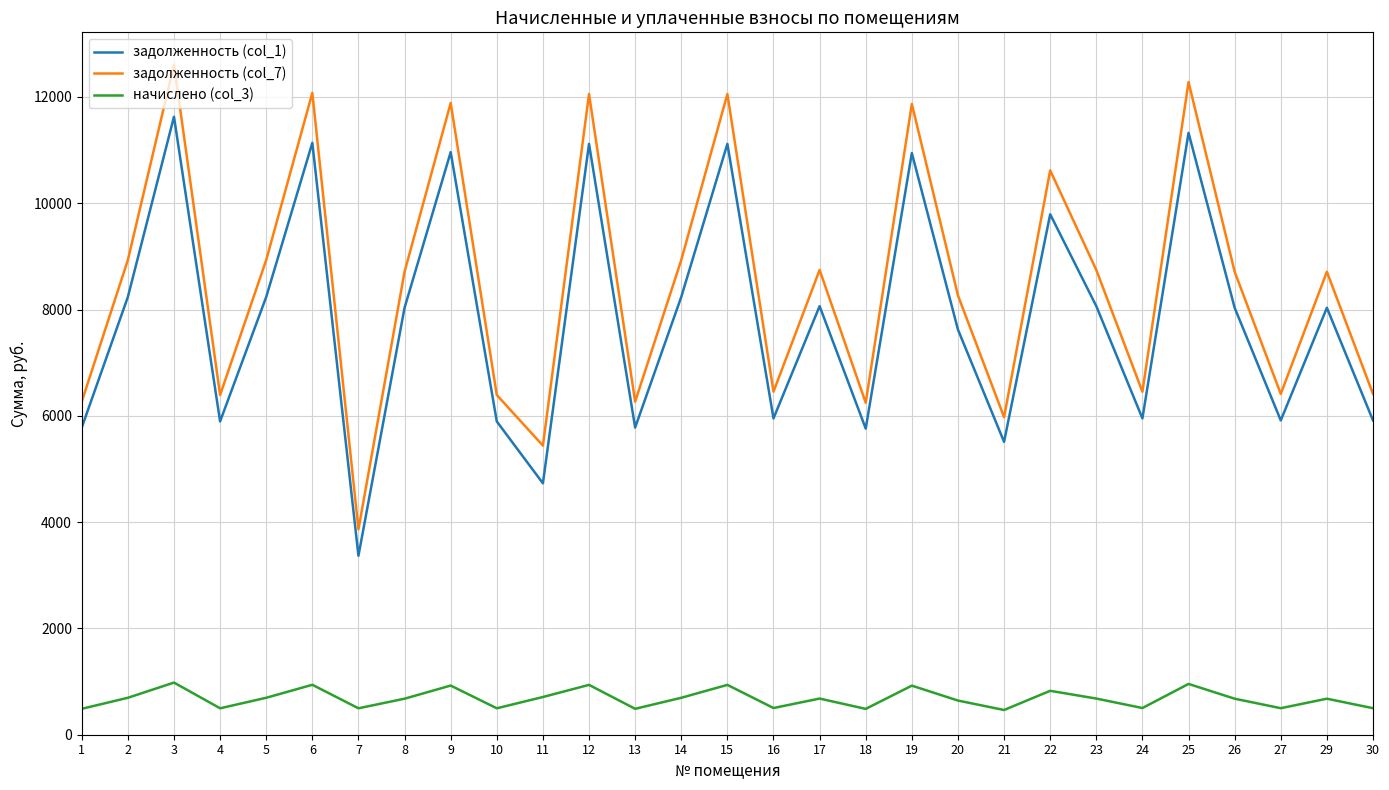

At 5, list the series in order from largest to smallest.

задолженность (col_7), задолженность (col_1), начислено (col_3)